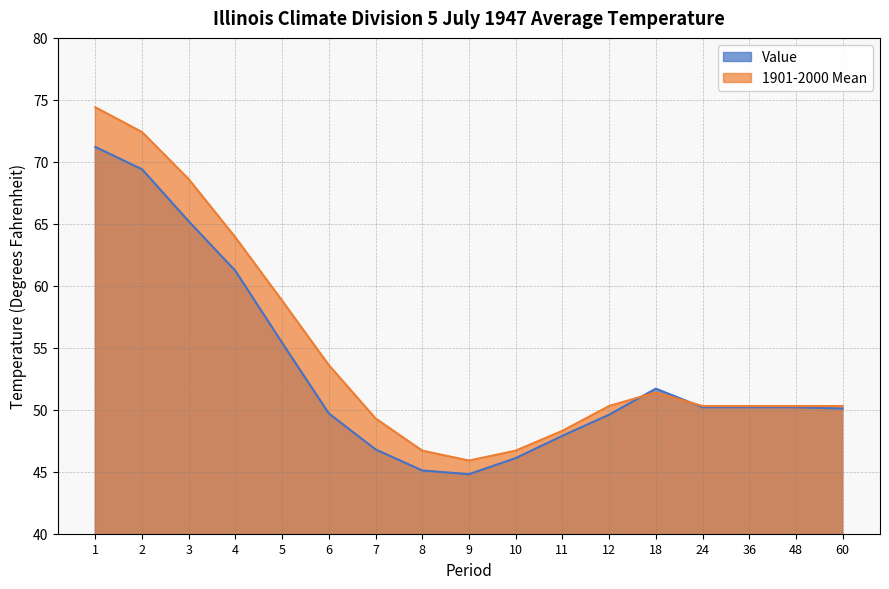

Rank the series at 18 from highest to lowest value.

Value, 1901-2000 Mean